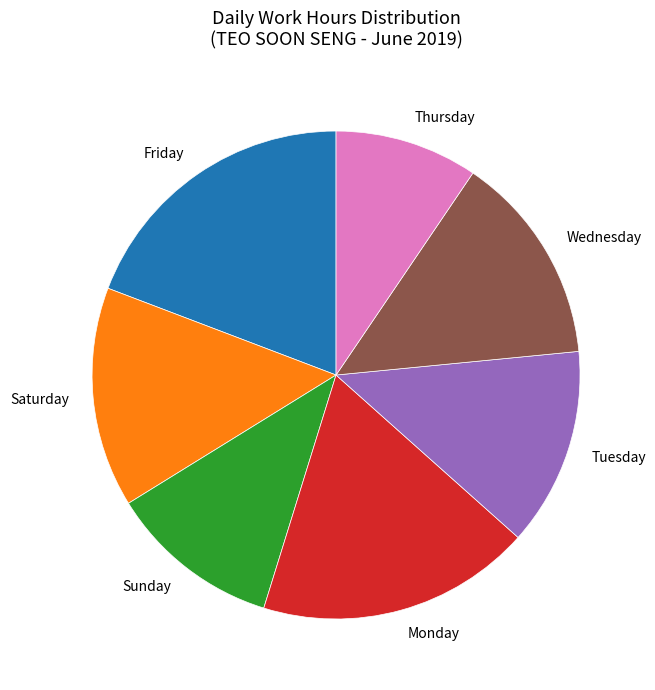

Which category has the biggest portion of the pie?

Friday